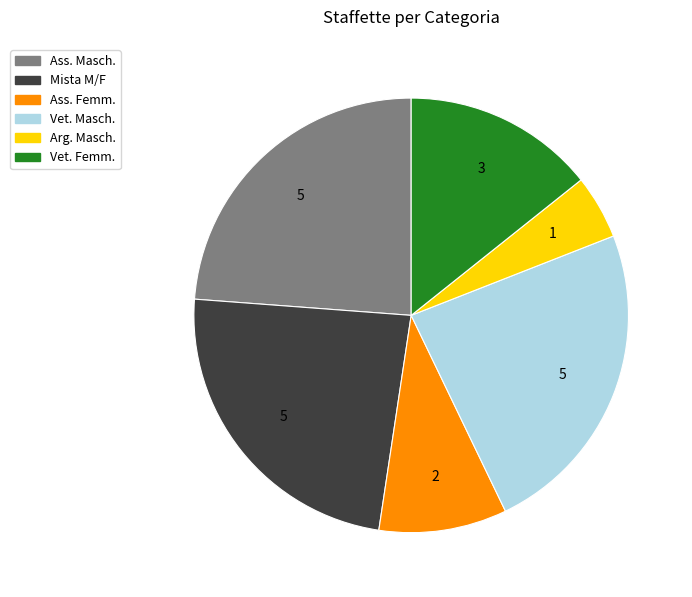

Which has a higher value, Ass. Femm. or Ass. Masch.?

Ass. Masch.